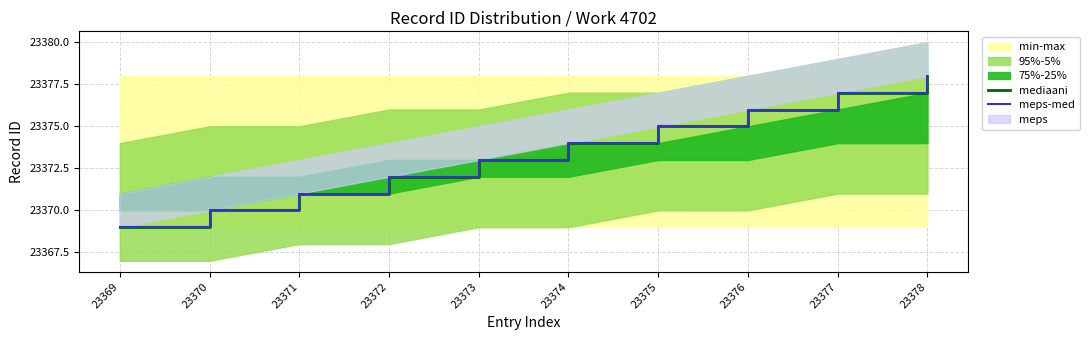

True or false: mediaani and meps-med intersect in this chart.

False